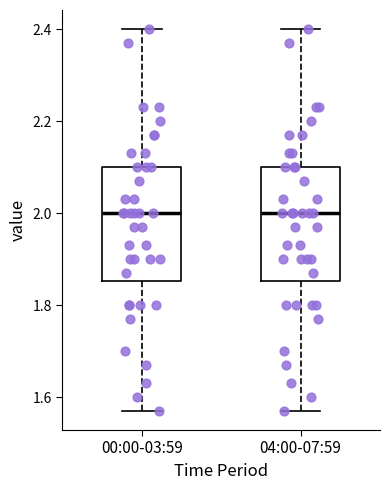

Where does the median line of the box for 00:00-03:59 sit on the y-axis? The values are not printed on the chart, so give them approximately, as read against the axis.

2.00